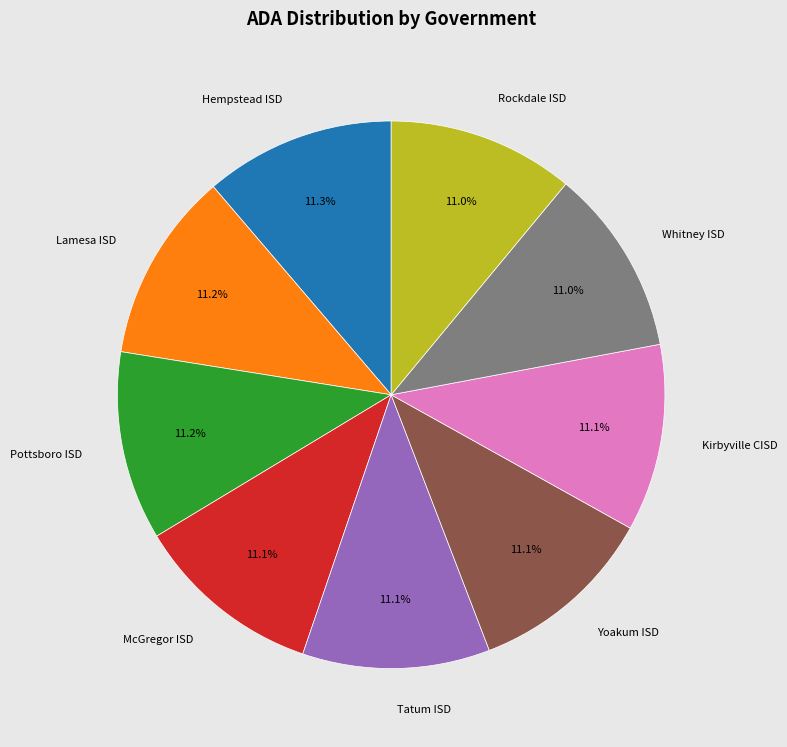

Does Kirbyville CISD account for over 50% of the chart?

No